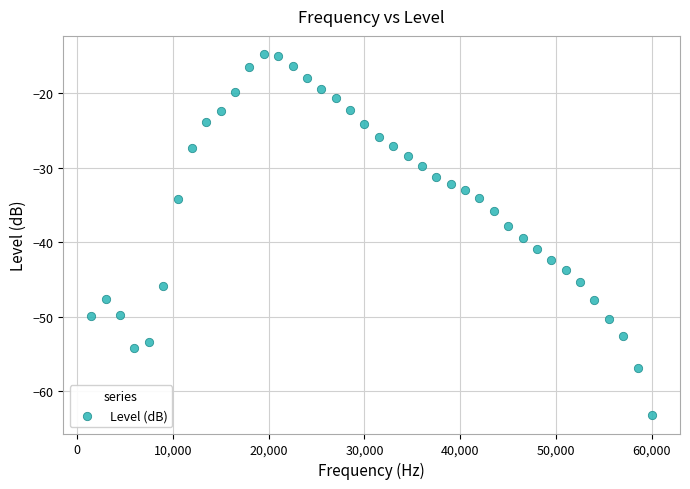

What is the range of Y values (max minus min)?

48.5